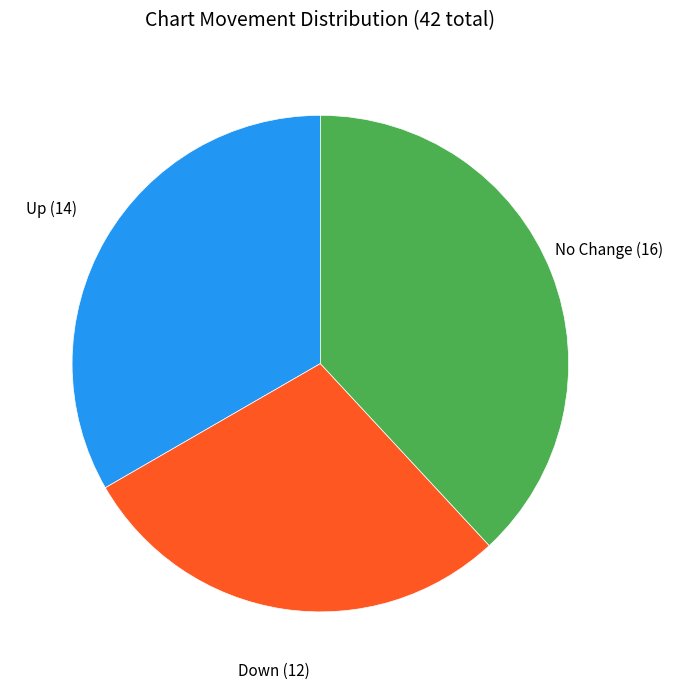

Is there any slice that represents more than half of the pie?

No